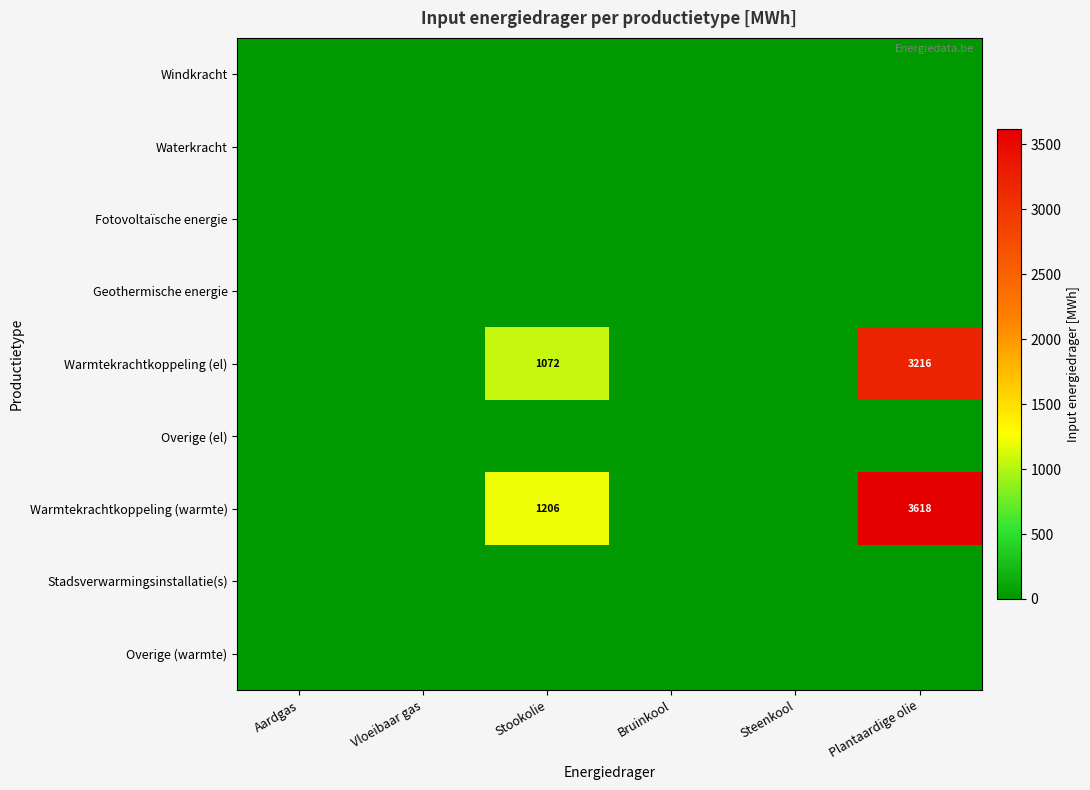

At how many categories does at least one series exceed 1742?

1